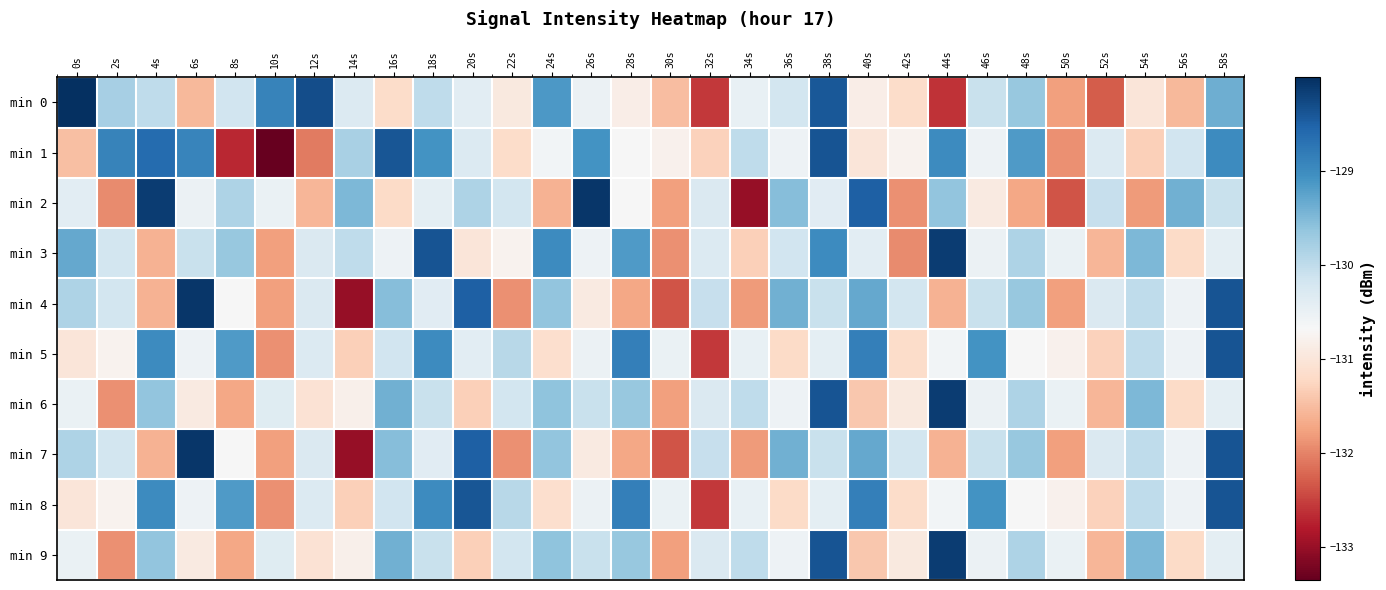

Which has a higher value, 34s or 16s?

34s